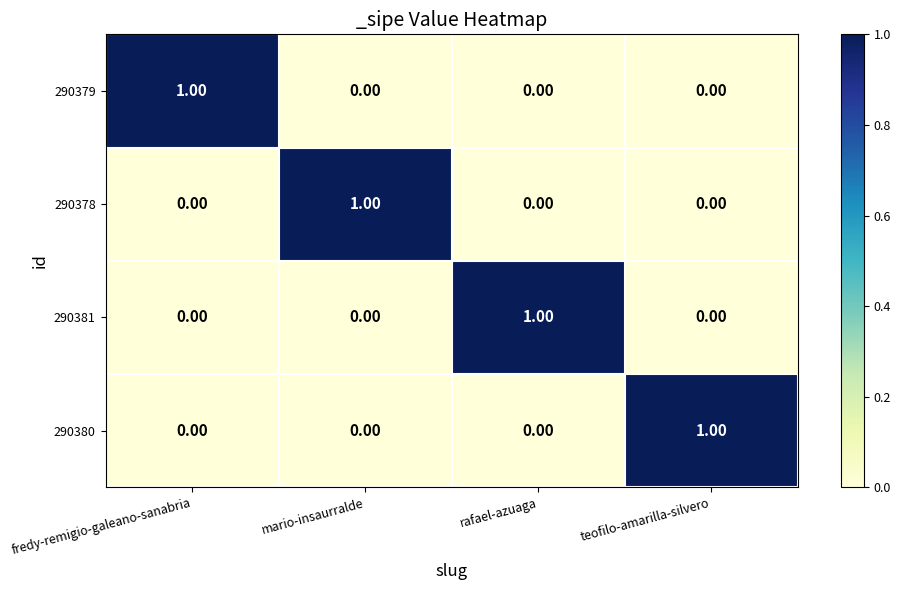

At which label does 290380 reach its peak?

teofilo-amarilla-silvero